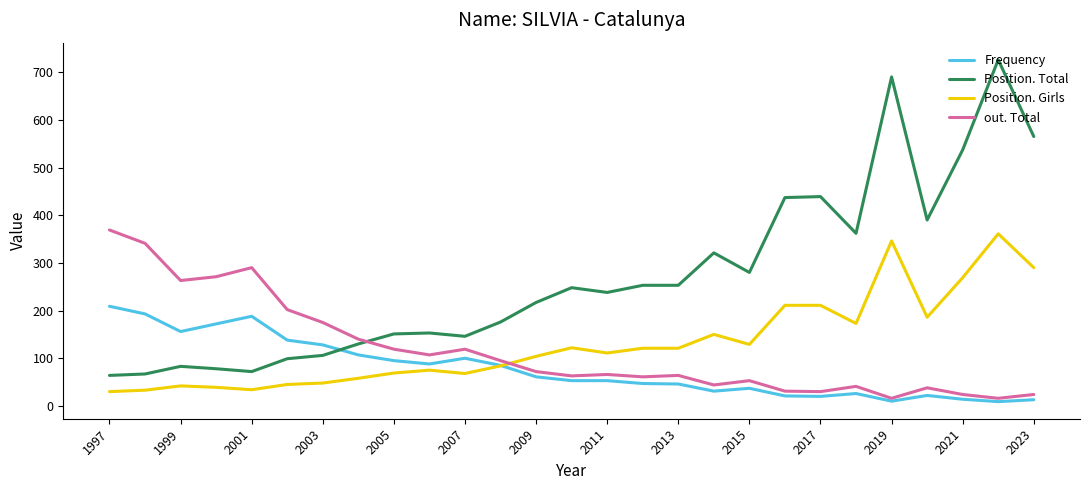

True or false: Frequency has more than 2 points higher than both neighbors.

True